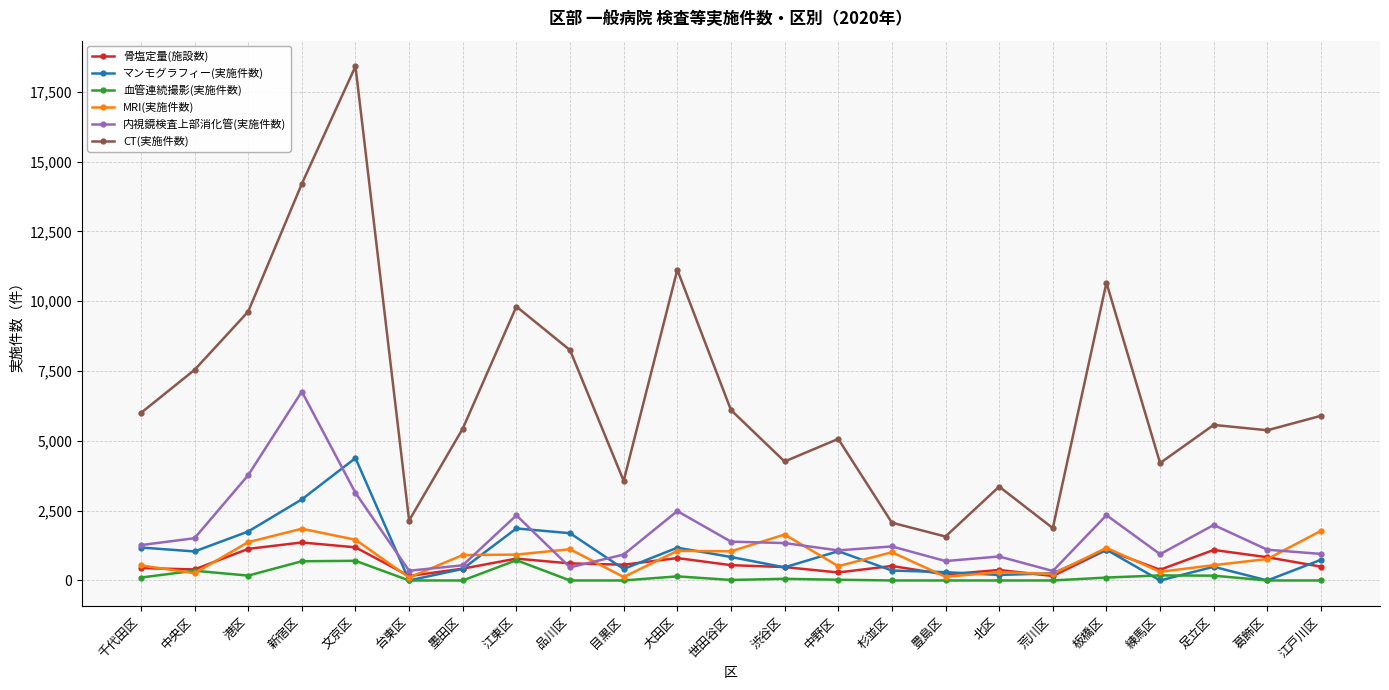

What is the total value across all series at 中央区?

11097